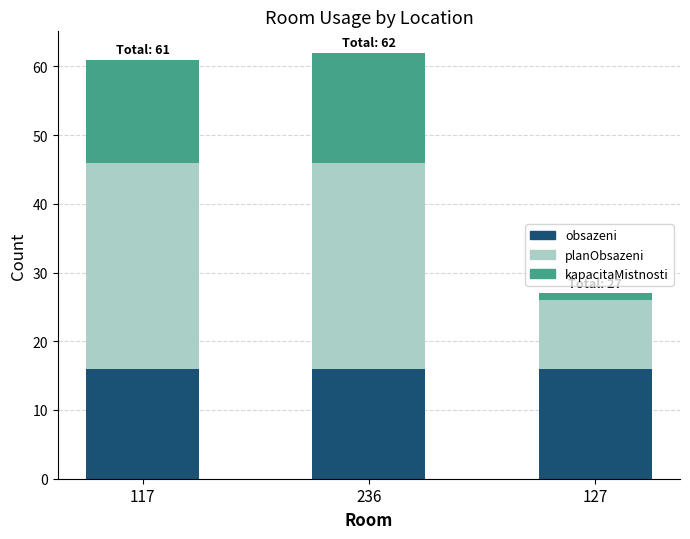

What is the total value across all series at 117?

61